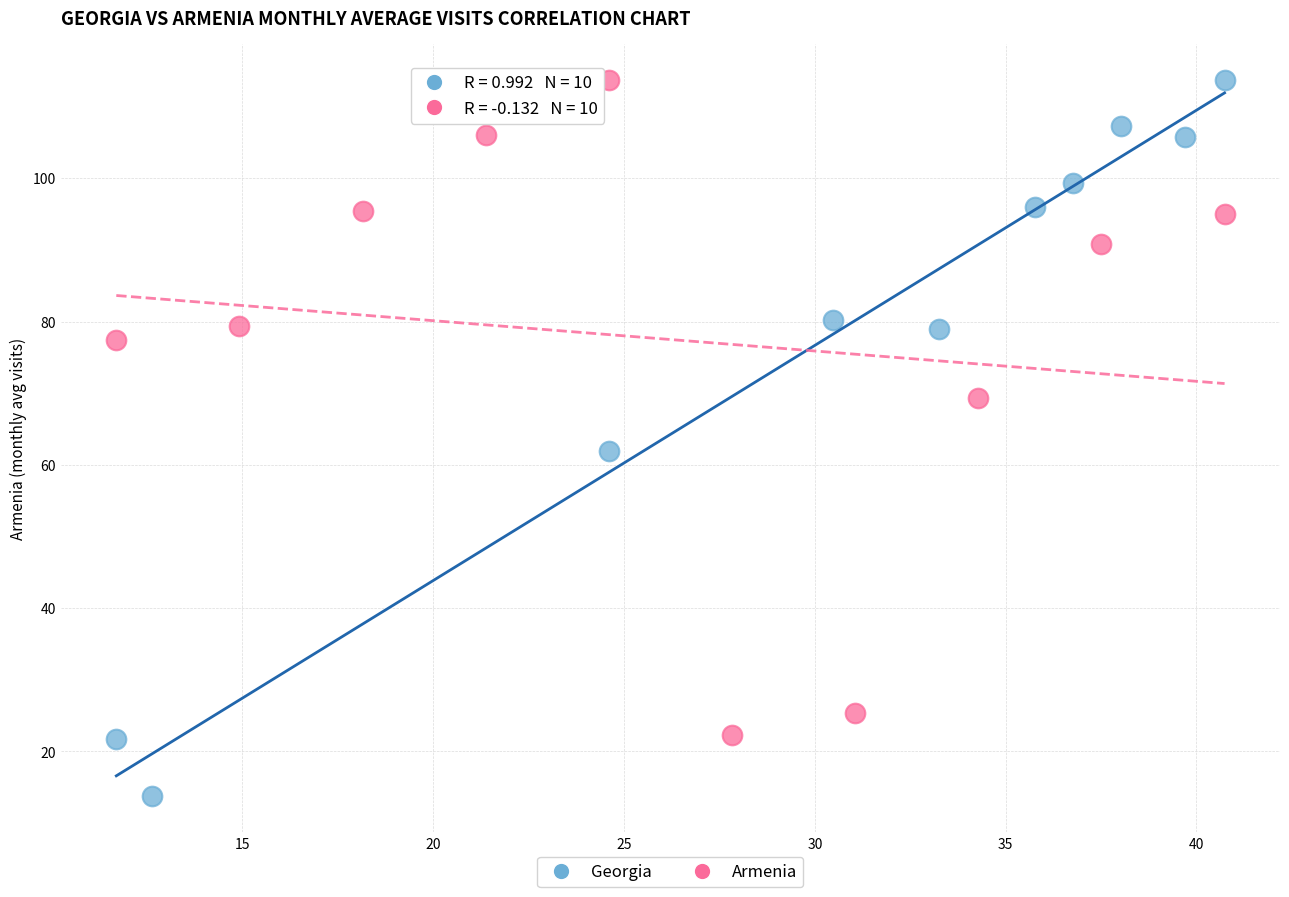

What are all the series names shown in the legend?

Georgia, Armenia